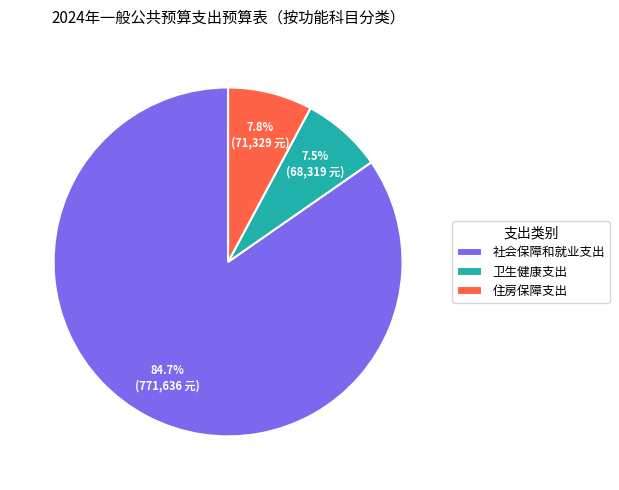

Which category has the biggest portion of the pie?

社会保障和就业支出